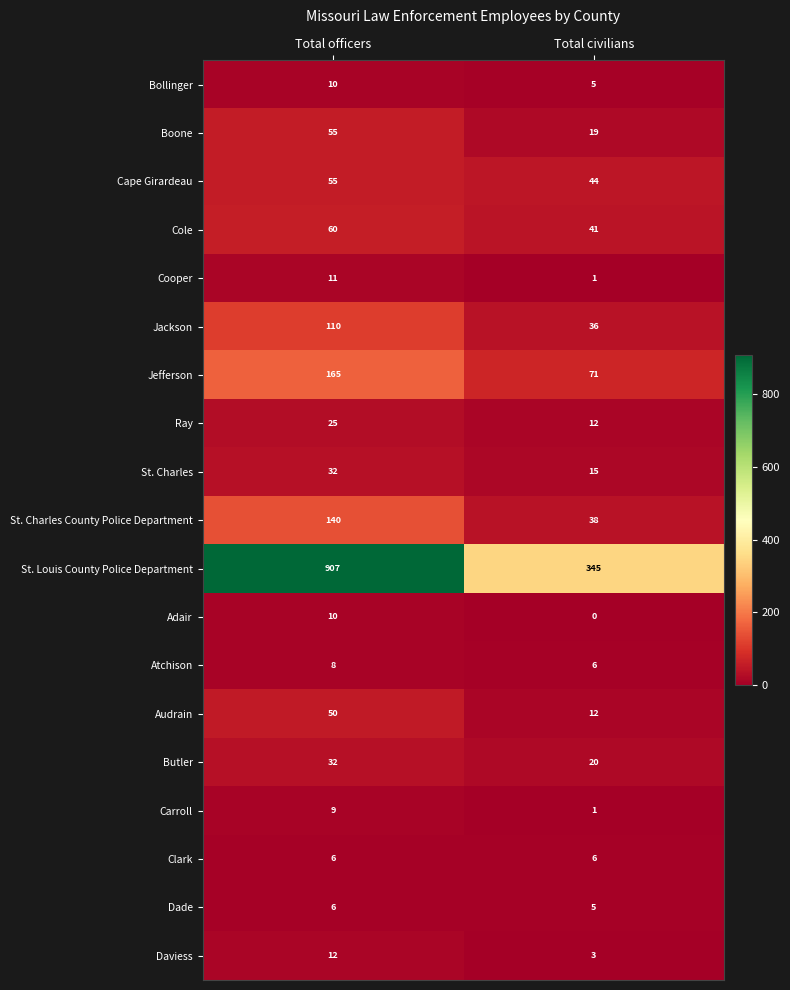

Which category has the highest value across all series?

Total officers